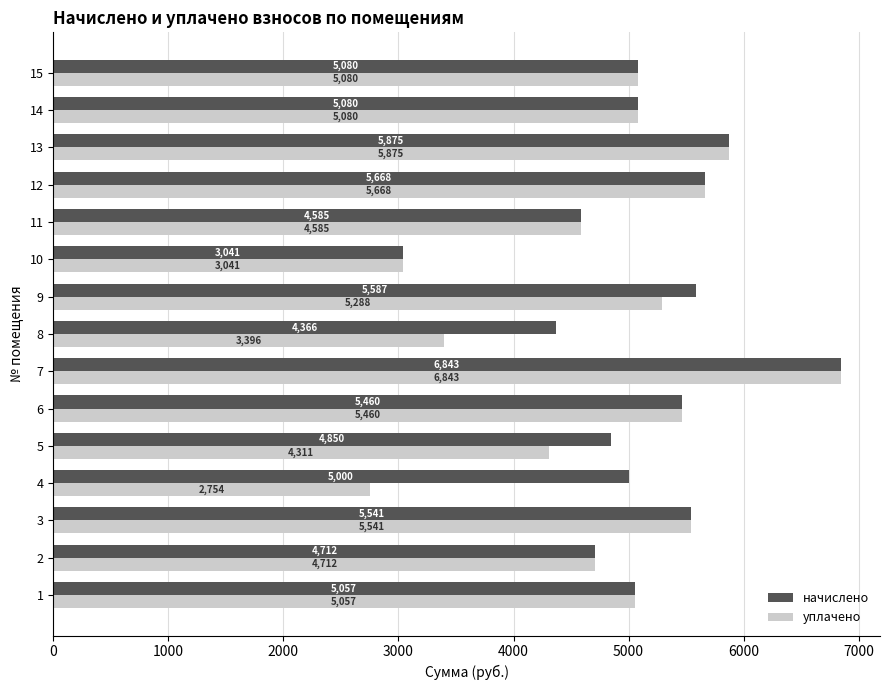

The value of начислено at 9 is 8347.5. True or false?

False